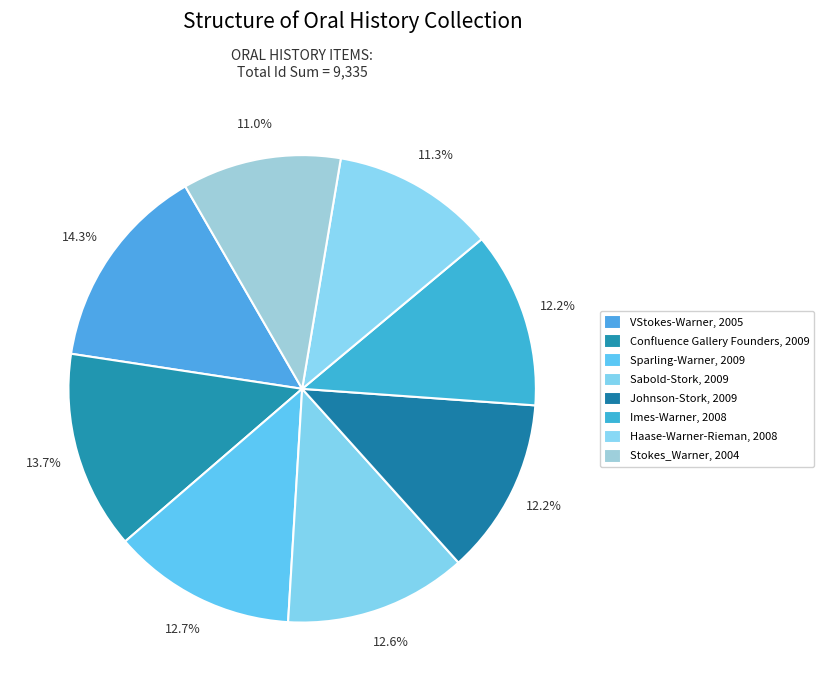

Which category has the biggest portion of the pie?

VStokes-Warner, 2005